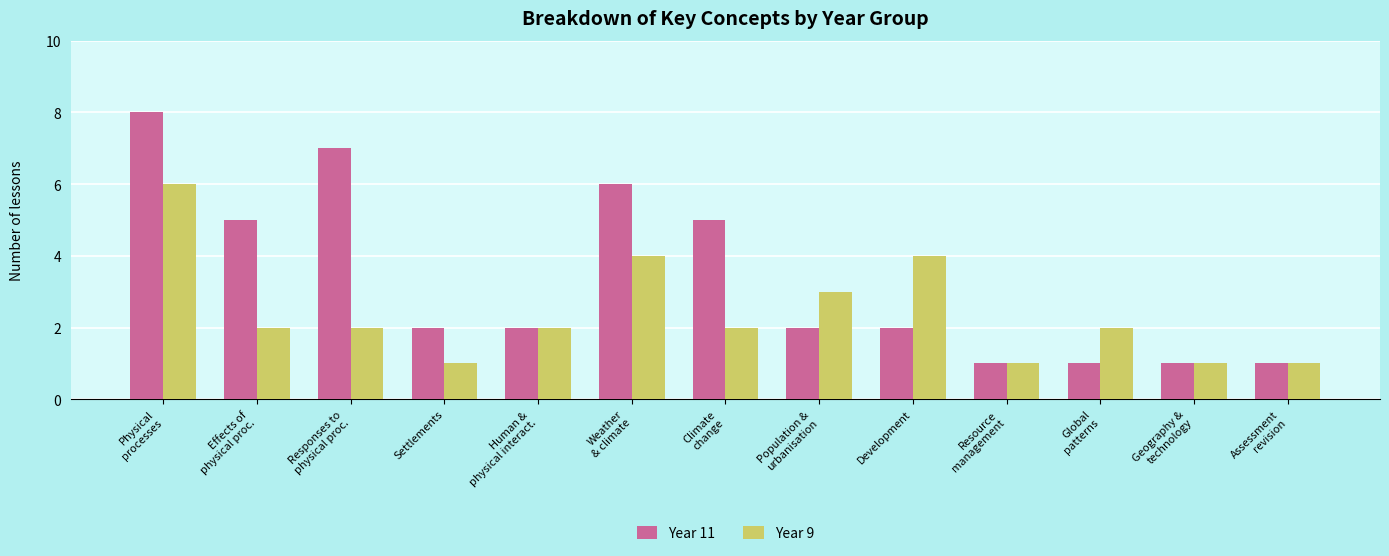

What position from the right is Physical
processes?

13